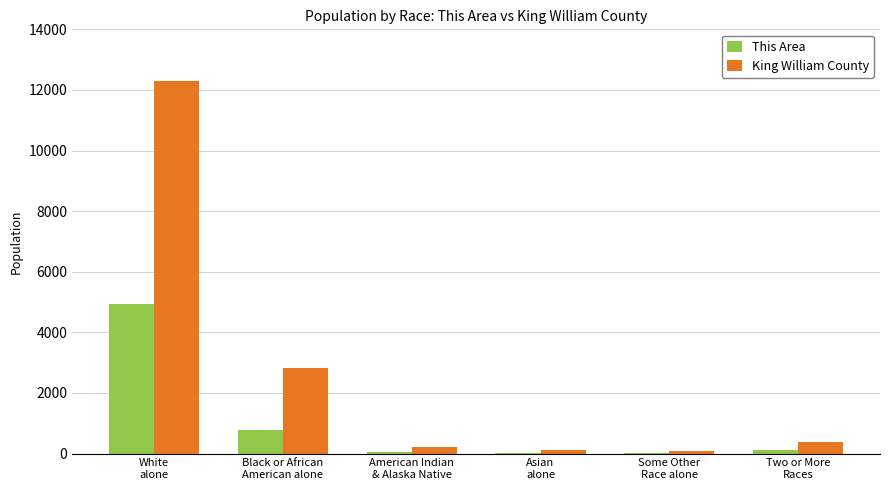

True or false: This Area has a value of 129 at Two or More
Races.

True